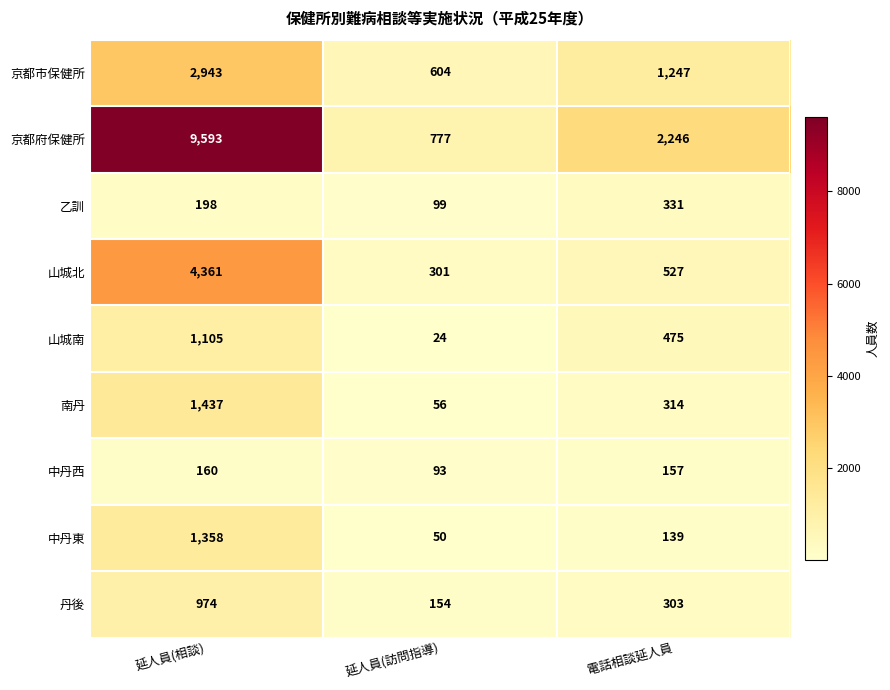

What is the lowest value of the 京都市保健所 series?

604